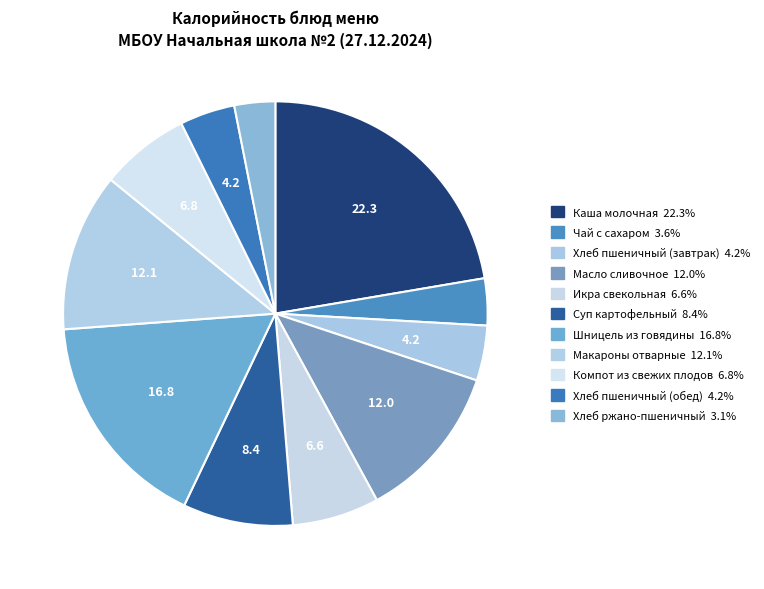

Which category has the smallest portion of the pie?

Хлеб ржано-пшеничный